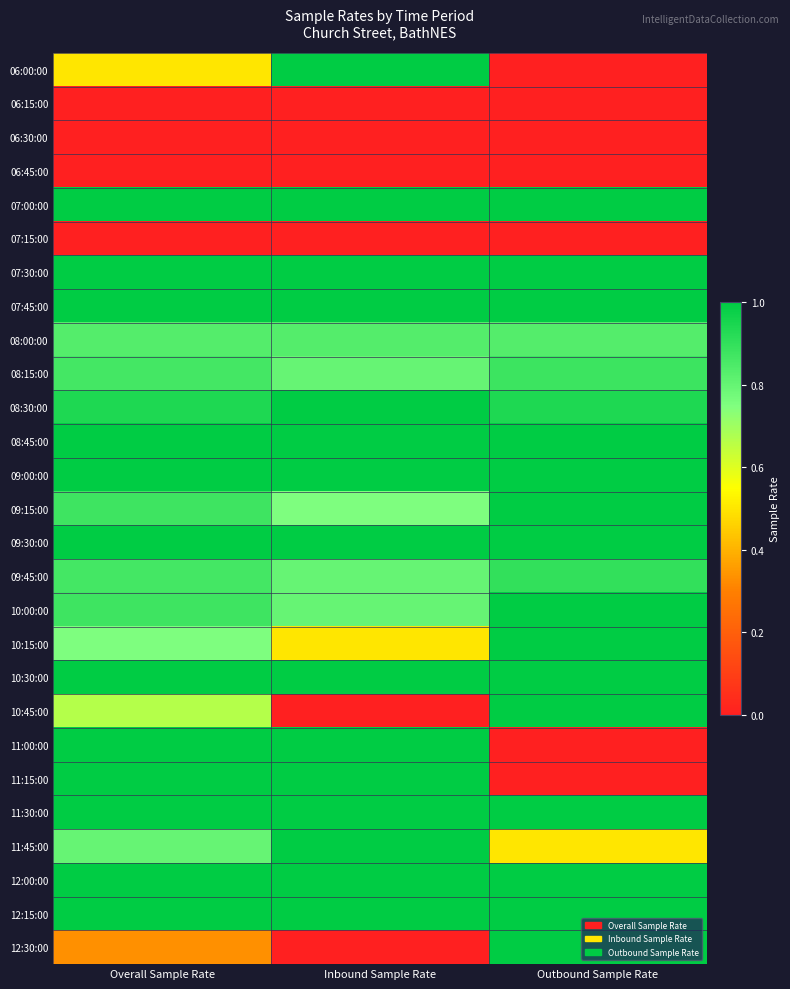

Reading left to right, what are all the values shown in this chart?

06:00:00: Overall Sample Rate=0.5	Inbound Sample Rate=1.0	Outbound Sample Rate=0.0
06:15:00: Overall Sample Rate=0.0	Inbound Sample Rate=0.0	Outbound Sample Rate=0.0
06:30:00: Overall Sample Rate=0.0	Inbound Sample Rate=0.0	Outbound Sample Rate=0.0
06:45:00: Overall Sample Rate=0.0	Inbound Sample Rate=0.0	Outbound Sample Rate=0.0
07:00:00: Overall Sample Rate=1.0	Inbound Sample Rate=1.0	Outbound Sample Rate=1.0
07:15:00: Overall Sample Rate=0.0	Inbound Sample Rate=0.0	Outbound Sample Rate=0.0
07:30:00: Overall Sample Rate=1.0	Inbound Sample Rate=1.0	Outbound Sample Rate=1.0
07:45:00: Overall Sample Rate=1.0	Inbound Sample Rate=1.0	Outbound Sample Rate=1.0
08:00:00: Overall Sample Rate=0.8	Inbound Sample Rate=0.8	Outbound Sample Rate=0.8
08:15:00: Overall Sample Rate=0.9	Inbound Sample Rate=0.8	Outbound Sample Rate=0.9
08:30:00: Overall Sample Rate=0.9	Inbound Sample Rate=1.0	Outbound Sample Rate=0.9
08:45:00: Overall Sample Rate=1.0	Inbound Sample Rate=1.0	Outbound Sample Rate=1.0
09:00:00: Overall Sample Rate=1.0	Inbound Sample Rate=1.0	Outbound Sample Rate=1.0
09:15:00: Overall Sample Rate=0.9	Inbound Sample Rate=0.8	Outbound Sample Rate=1.0
09:30:00: Overall Sample Rate=1.0	Inbound Sample Rate=1.0	Outbound Sample Rate=1.0
09:45:00: Overall Sample Rate=0.9	Inbound Sample Rate=0.8	Outbound Sample Rate=0.9
10:00:00: Overall Sample Rate=0.9	Inbound Sample Rate=0.8	Outbound Sample Rate=1.0
10:15:00: Overall Sample Rate=0.8	Inbound Sample Rate=0.5	Outbound Sample Rate=1.0
10:30:00: Overall Sample Rate=1.0	Inbound Sample Rate=1.0	Outbound Sample Rate=1.0
10:45:00: Overall Sample Rate=0.7	Inbound Sample Rate=0.0	Outbound Sample Rate=1.0
11:00:00: Overall Sample Rate=1.0	Inbound Sample Rate=1.0	Outbound Sample Rate=0.0
11:15:00: Overall Sample Rate=1.0	Inbound Sample Rate=1.0	Outbound Sample Rate=0.0
11:30:00: Overall Sample Rate=1.0	Inbound Sample Rate=1.0	Outbound Sample Rate=1.0
11:45:00: Overall Sample Rate=0.8	Inbound Sample Rate=1.0	Outbound Sample Rate=0.5
12:00:00: Overall Sample Rate=1.0	Inbound Sample Rate=1.0	Outbound Sample Rate=1.0
12:15:00: Overall Sample Rate=1.0	Inbound Sample Rate=1.0	Outbound Sample Rate=1.0
12:30:00: Overall Sample Rate=0.3	Inbound Sample Rate=0.0	Outbound Sample Rate=1.0